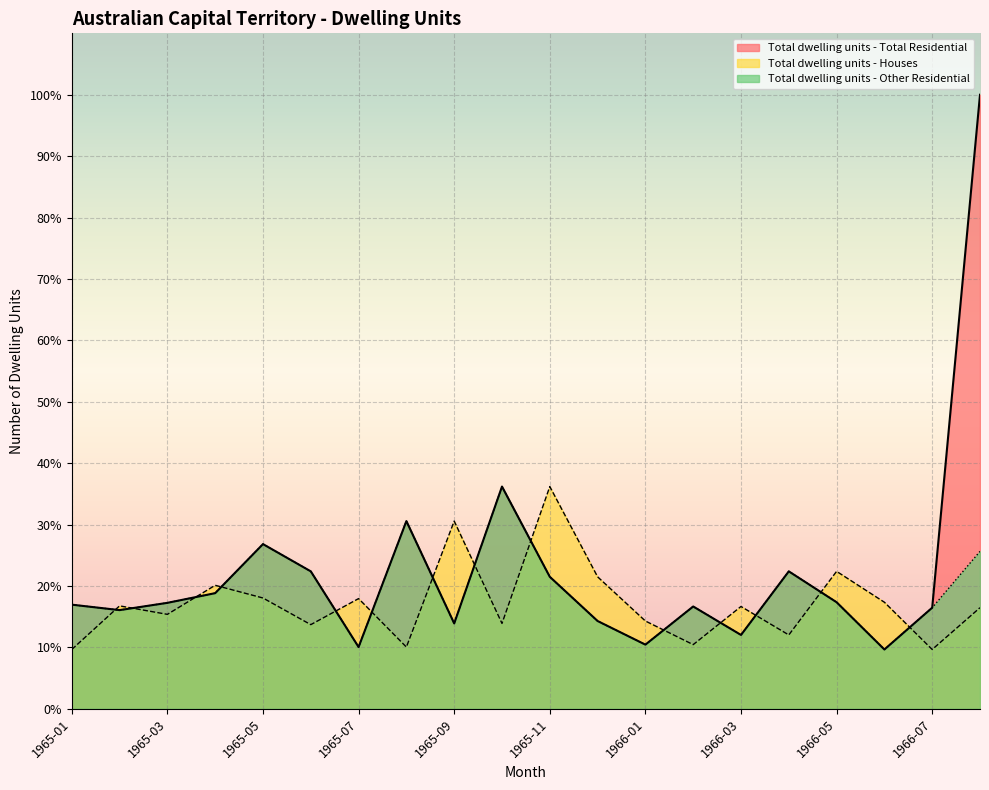

At which category does Total dwelling units - Total Residential reach its first local valley?

1965-02